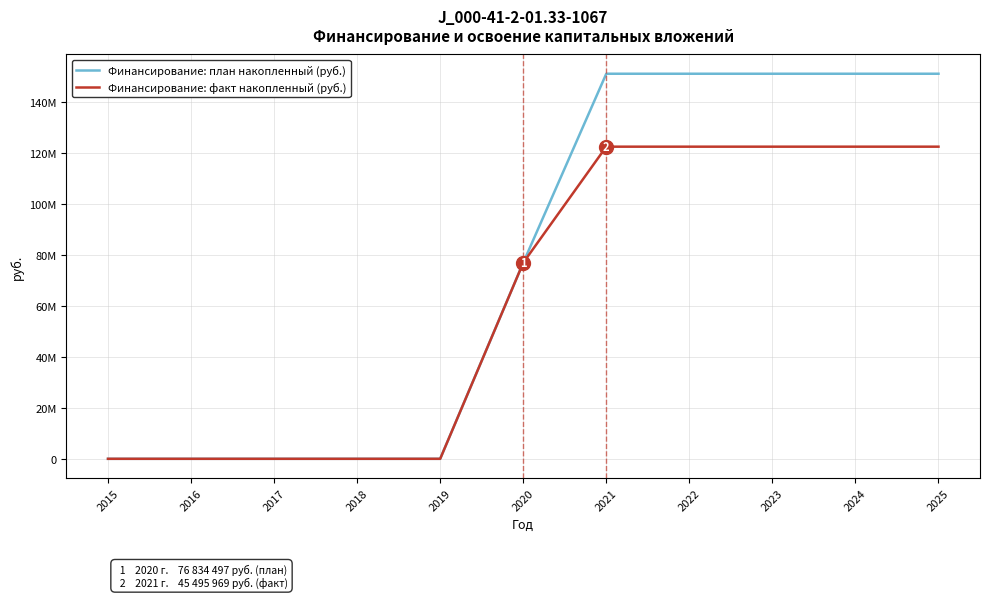

At how many categories does at least one series exceed 51677412?

6